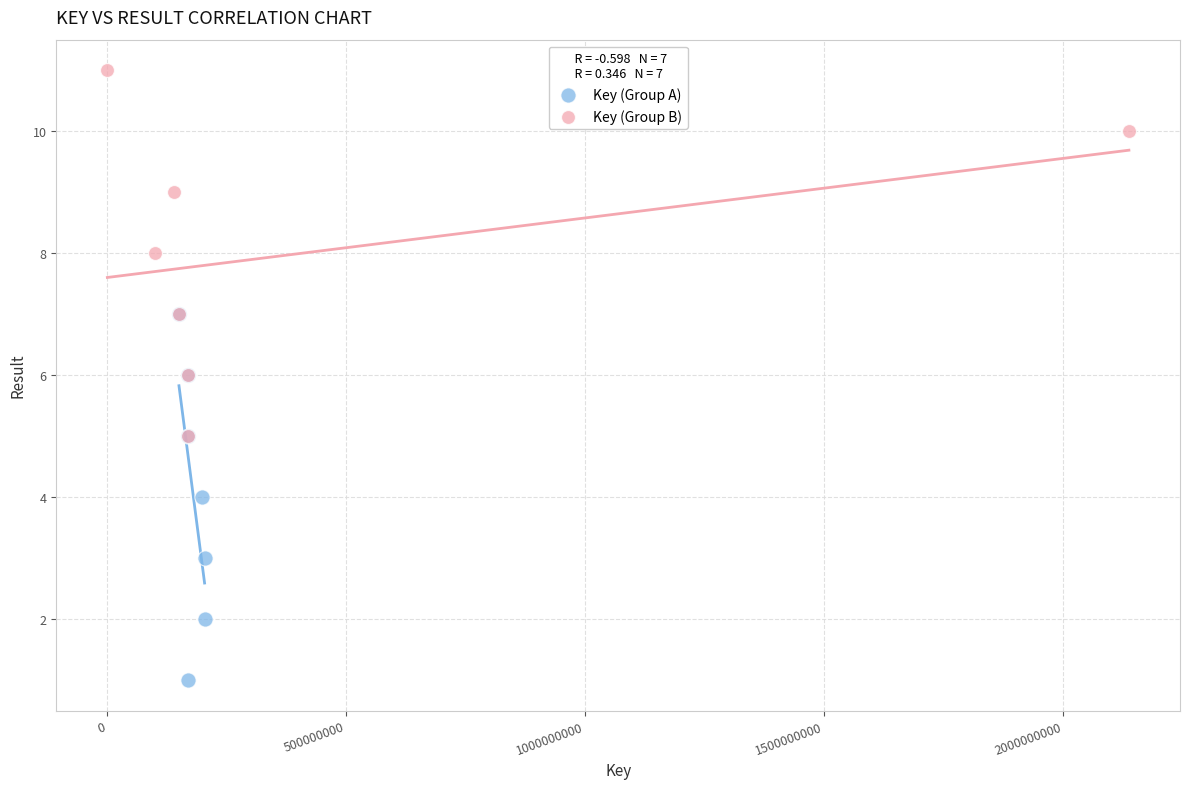

Which series contains the lowest Y value?

Key (Group A)